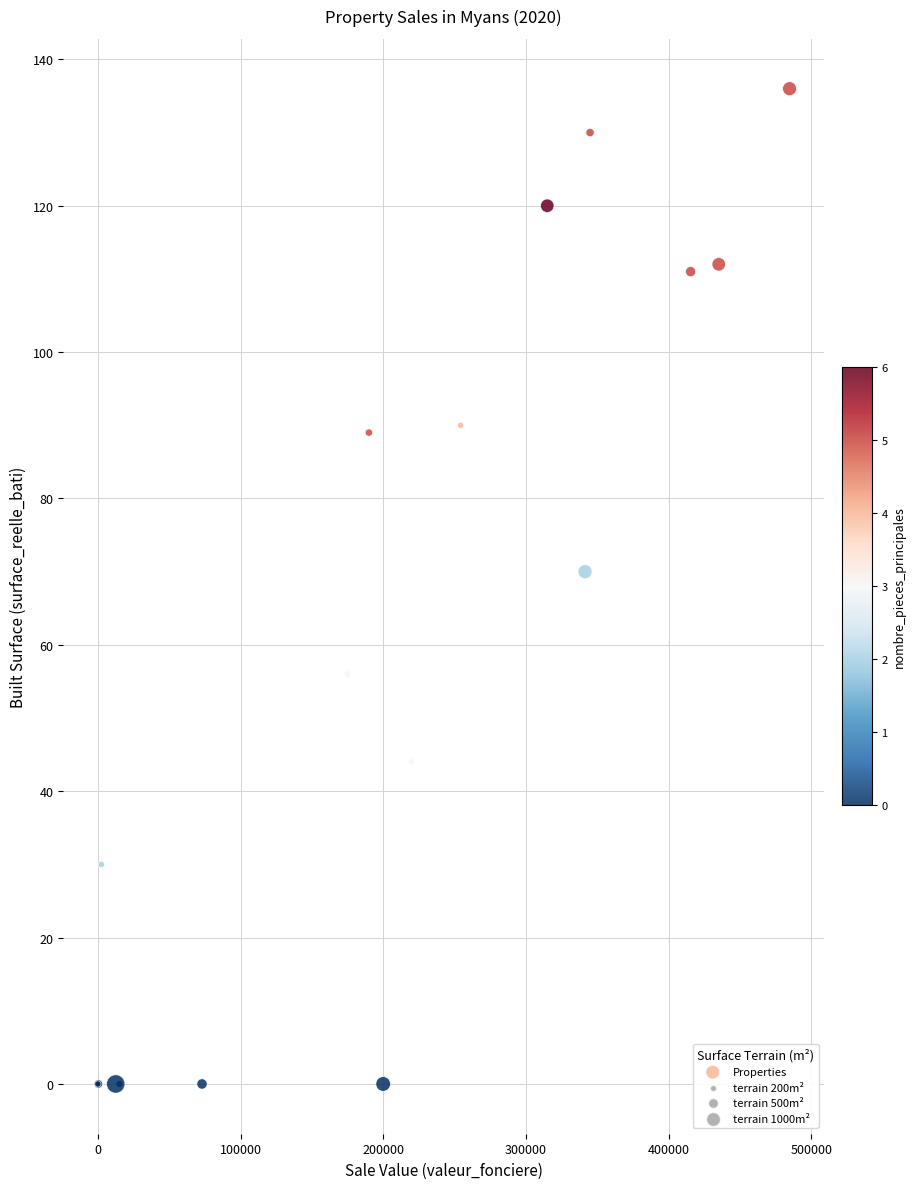

What Y value in the scatter plot is closest to 68?

70